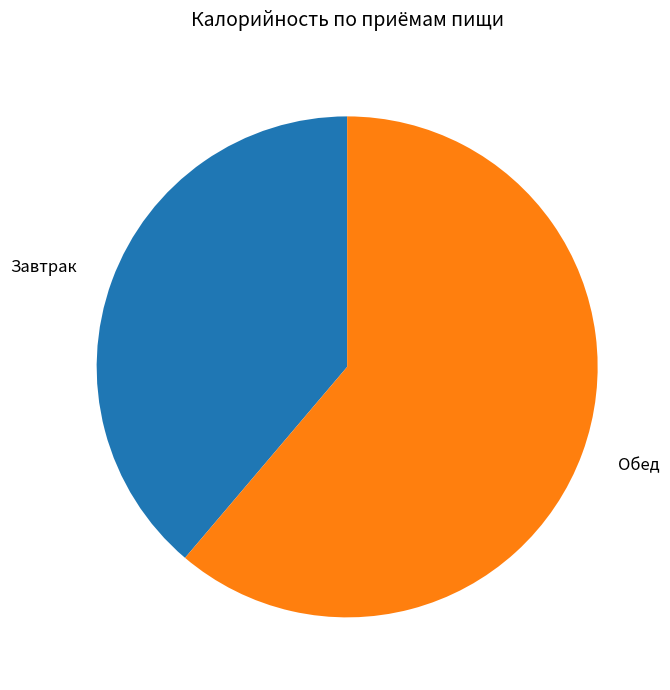

Is there any slice that represents more than half of the pie?

Yes